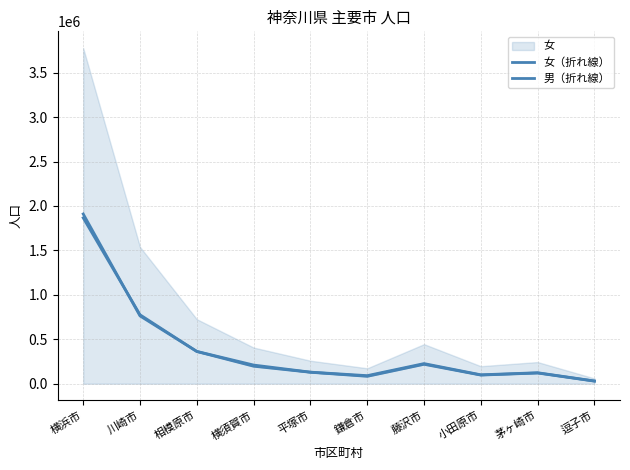

In 女（折れ線）, how many points are lower than both neighbors (excluding endpoints)?

2